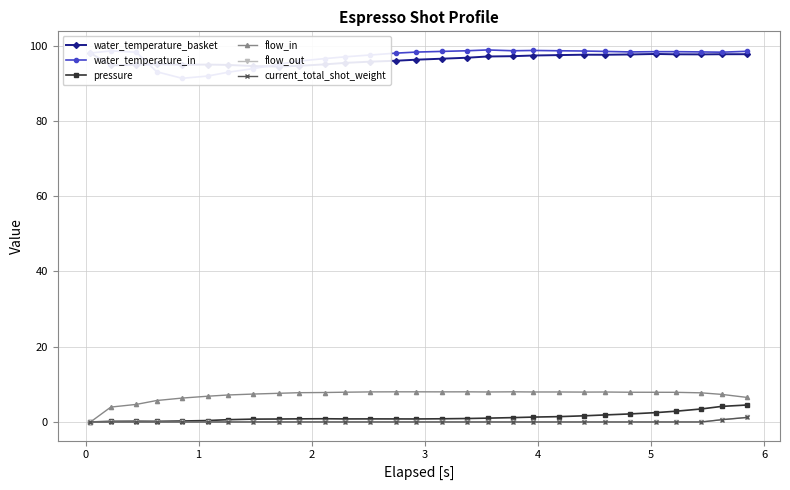

True or false: flow_in has more than 0 interior local peaks.

True